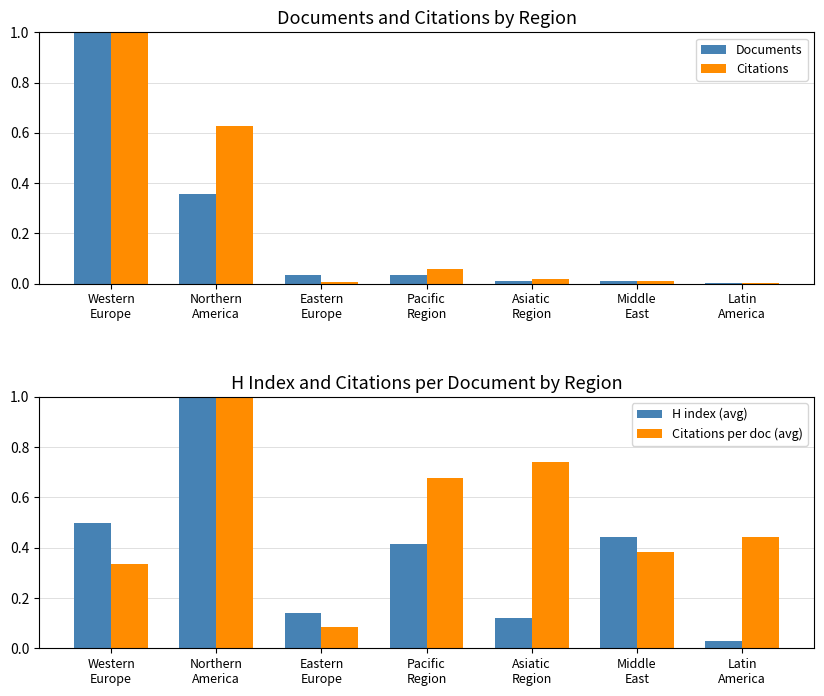

Reading right to left, what are all the values shown in this chart?

Documents: Latin
America=0.0	Middle
East=0.0	Asiatic
Region=0.0	Pacific
Region=0.0	Eastern
Europe=0.0	Northern
America=0.4	Western
Europe=1.0
Citations: Latin
America=0.0	Middle
East=0.0	Asiatic
Region=0.0	Pacific
Region=0.1	Eastern
Europe=0.0	Northern
America=0.6	Western
Europe=1.0
H index (avg): Latin
America=0.0	Middle
East=0.4	Asiatic
Region=0.1	Pacific
Region=0.4	Eastern
Europe=0.1	Northern
America=1.0	Western
Europe=0.5
Citations per doc (avg): Latin
America=0.4	Middle
East=0.4	Asiatic
Region=0.7	Pacific
Region=0.7	Eastern
Europe=0.1	Northern
America=1.0	Western
Europe=0.3